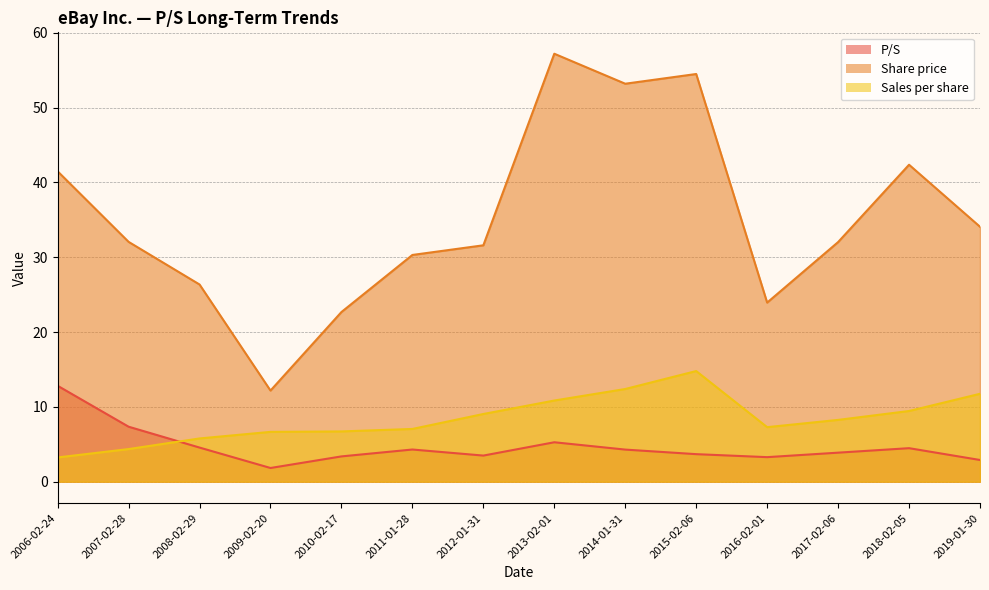

How many distinct data groups are displayed?

3